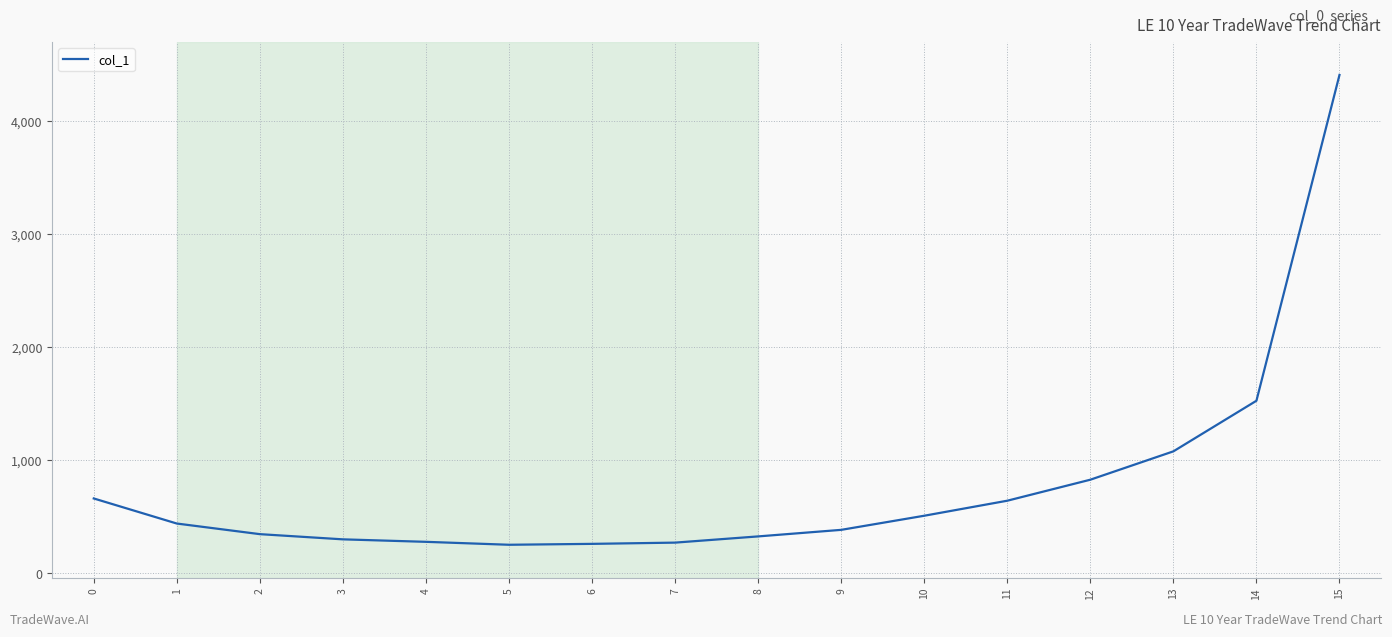

How many values are below 438?

8